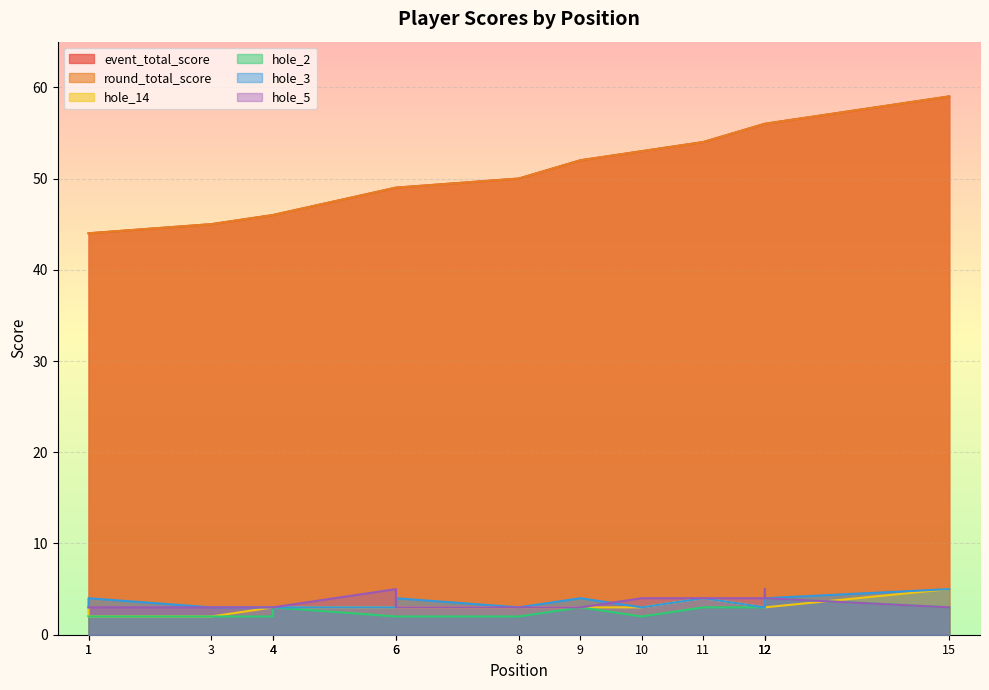

Which category has the highest value in the hole_5 series?

6